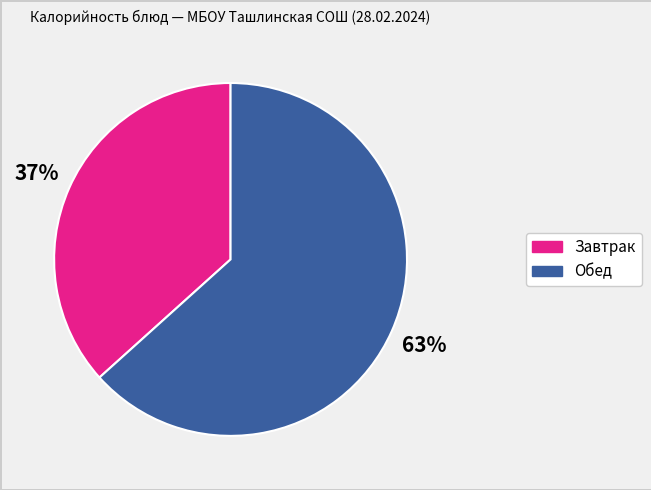

Is there any slice that represents more than half of the pie?

Yes